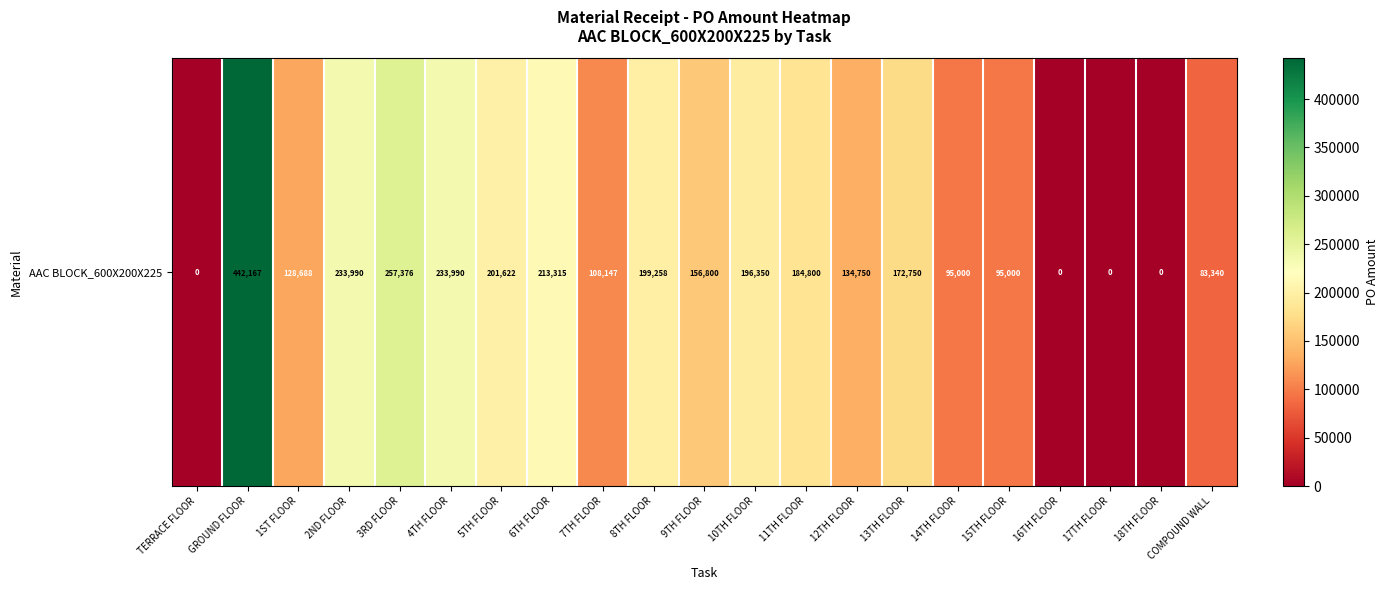

What is the sum of all values?

3137343.0